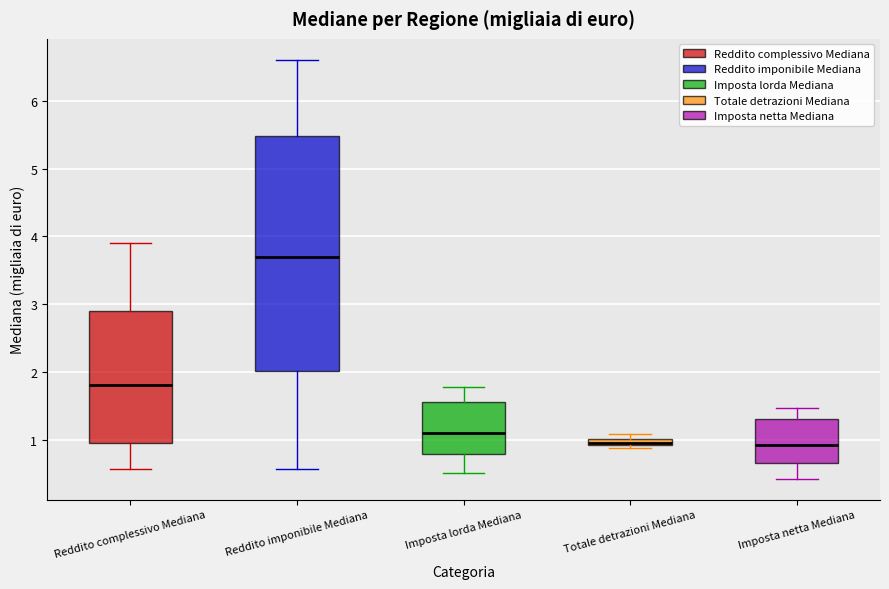

Which box is the tallest, from its lower edge to its upper edge?

Reddito imponibile Mediana